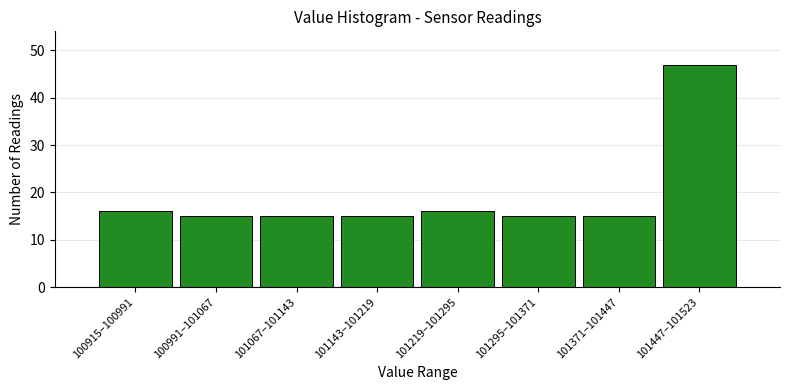

Reading right to left, list all the values displayed in this chart.

47	15	15	16	15	15	15	16